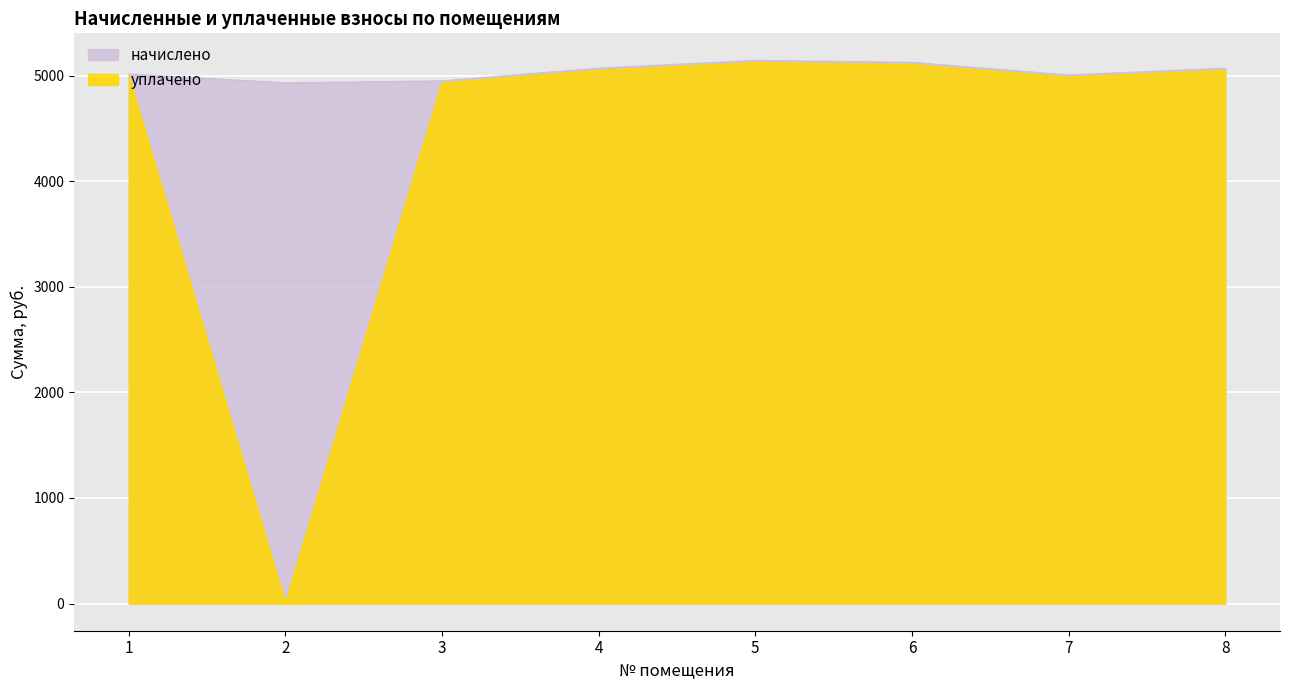

Is it true that начислено equals 3322.0 at 3?

False